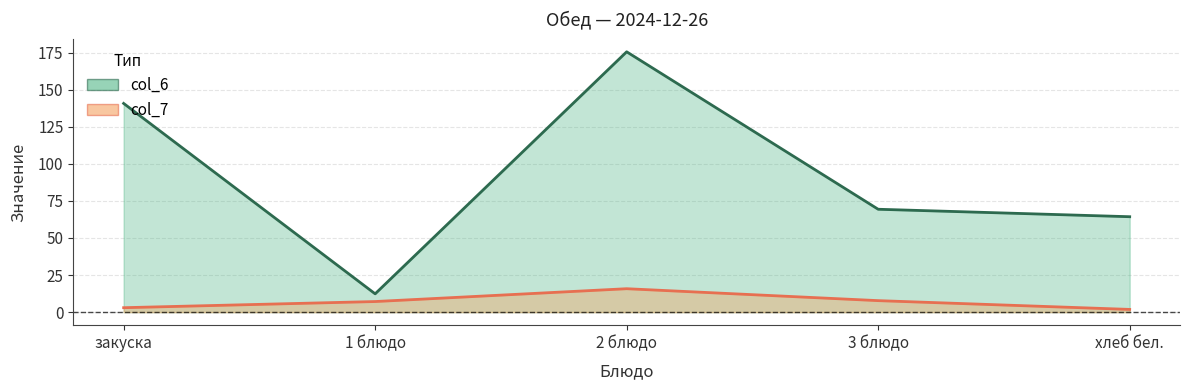

What is the label of the 4th point from the left?

3 блюдо